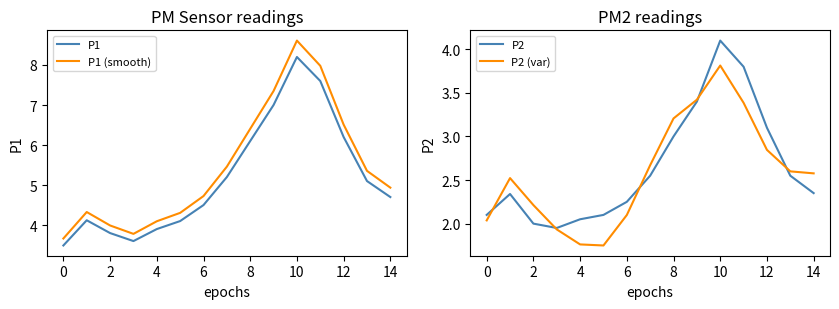

True or false: P2 and P1 intersect in this chart.

False